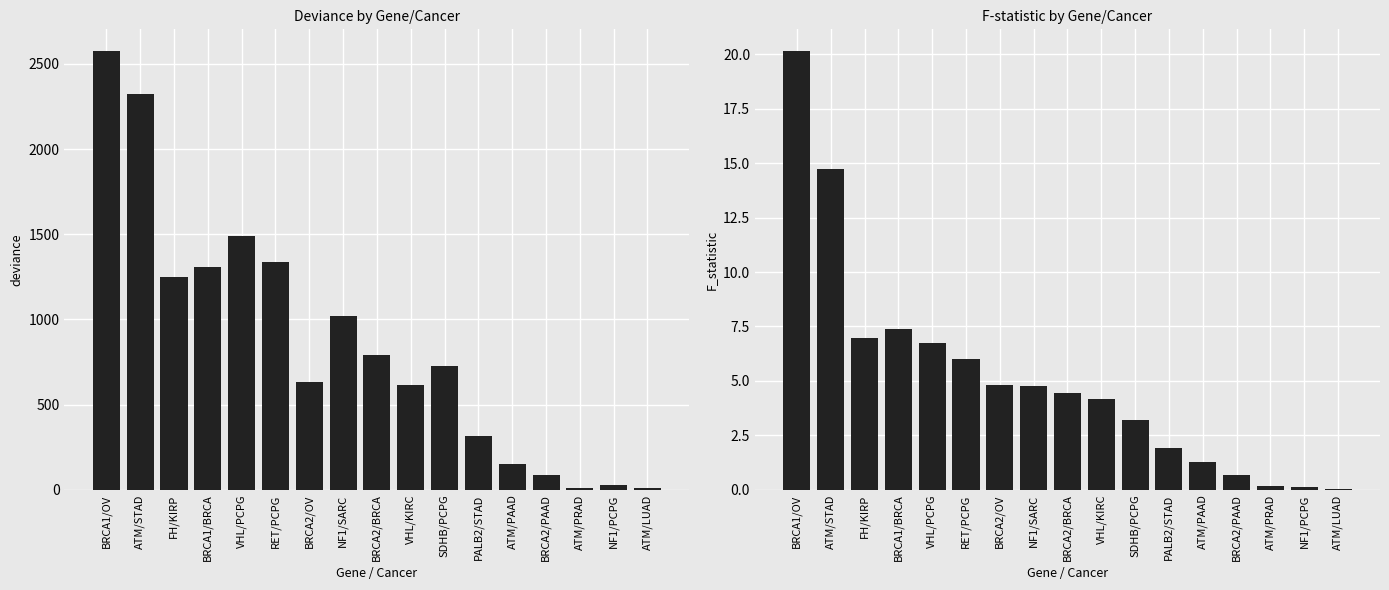

At which label does F_statistic first exceed 4?

BRCA1/OV